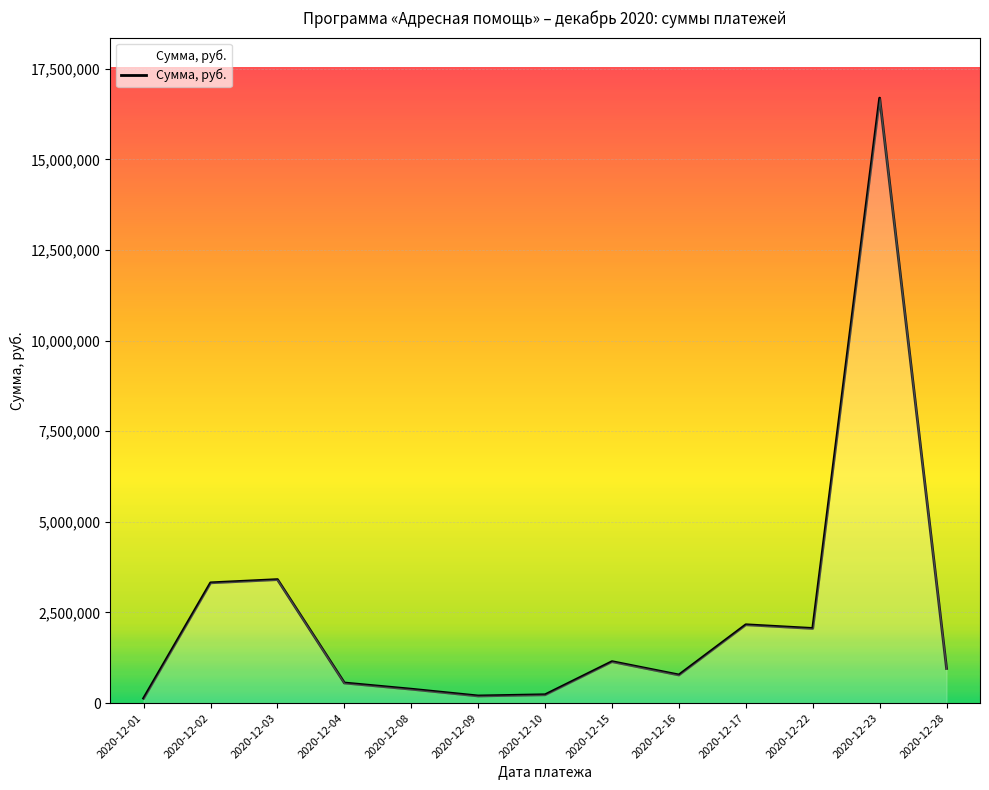

What is the difference between the maximum and minimum values?

16557068.3